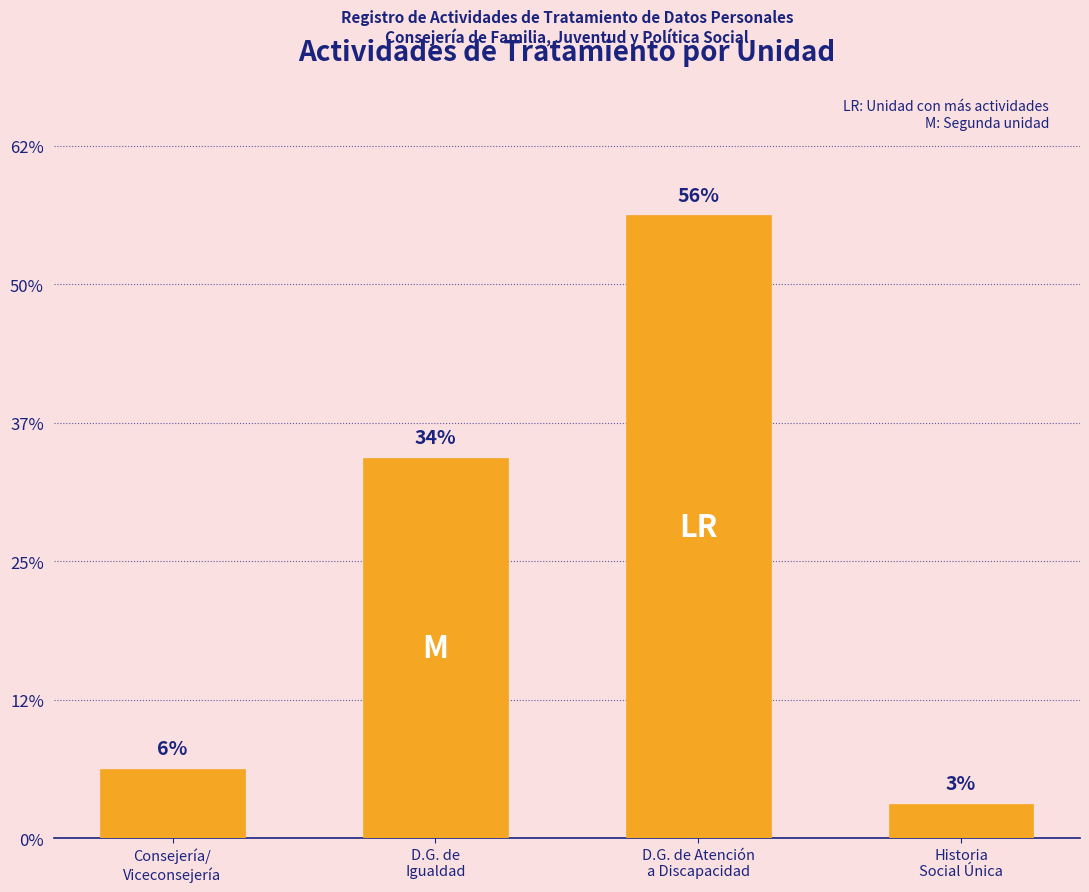

Does the chart contain any negative values?

No